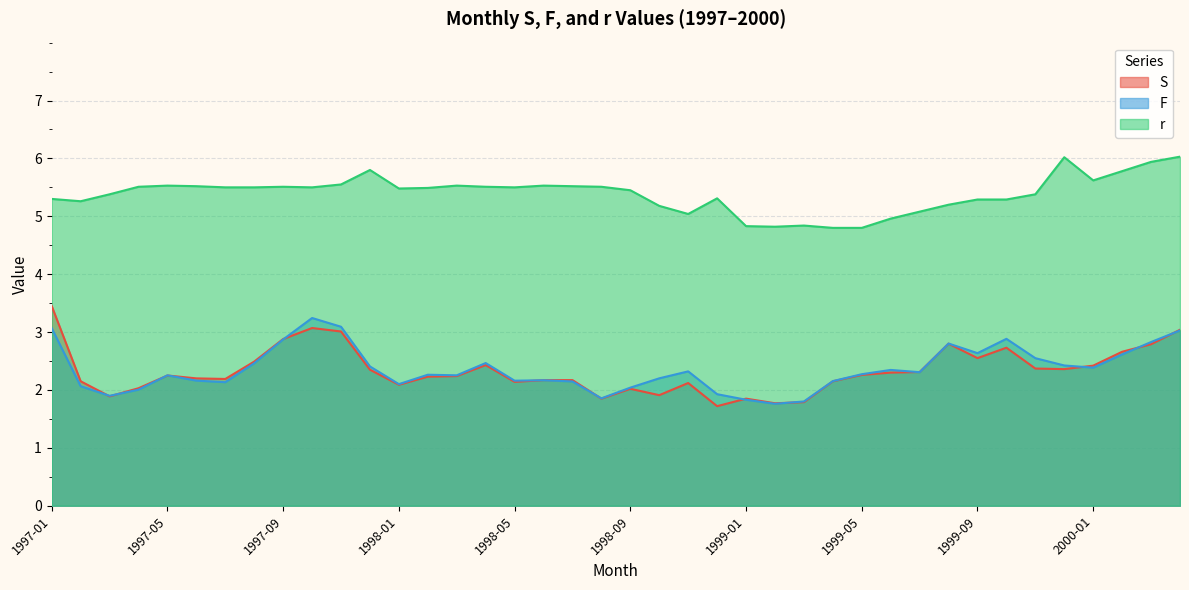

The S series shows 4.8 at 1997-10. True or false?

False